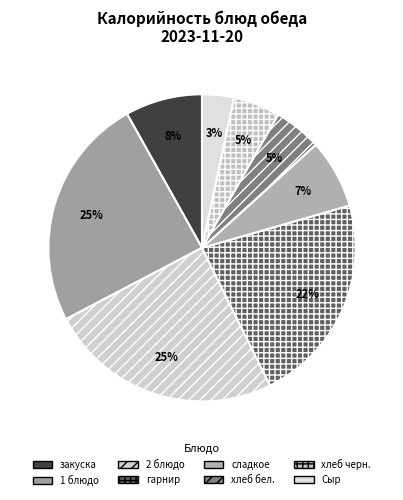

How many segments does this pie chart have?

8